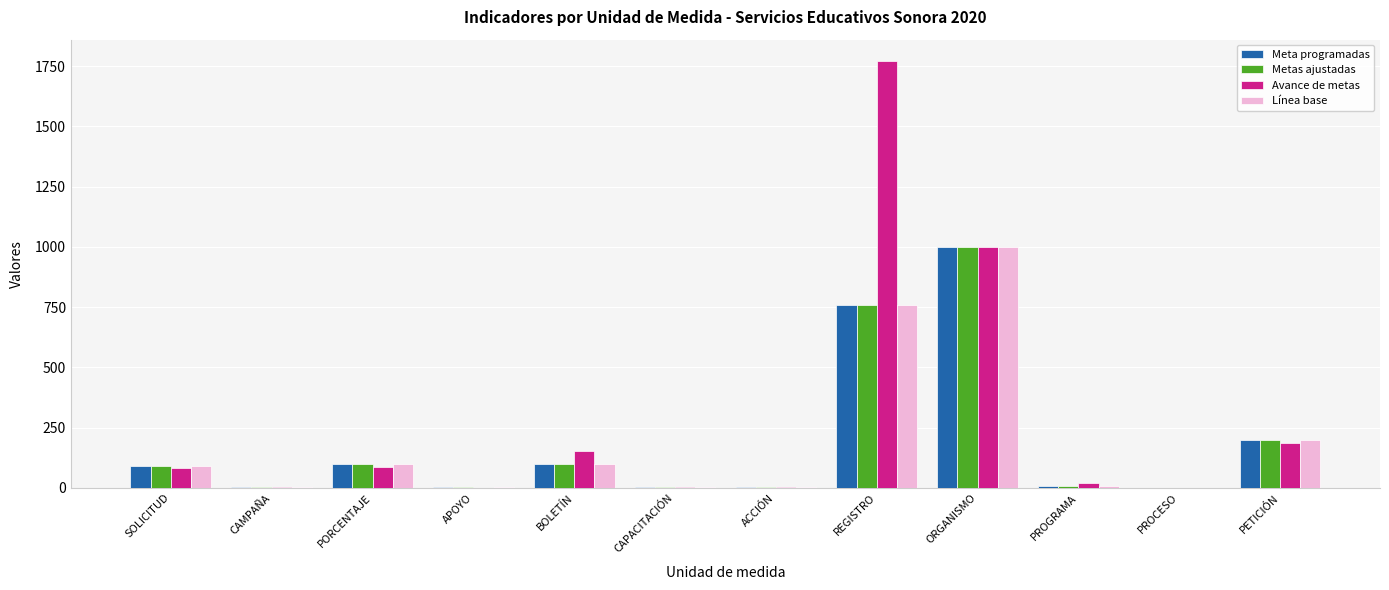

What are all the series names shown in the legend?

Meta programadas, Metas ajustadas, Avance de metas, Línea base